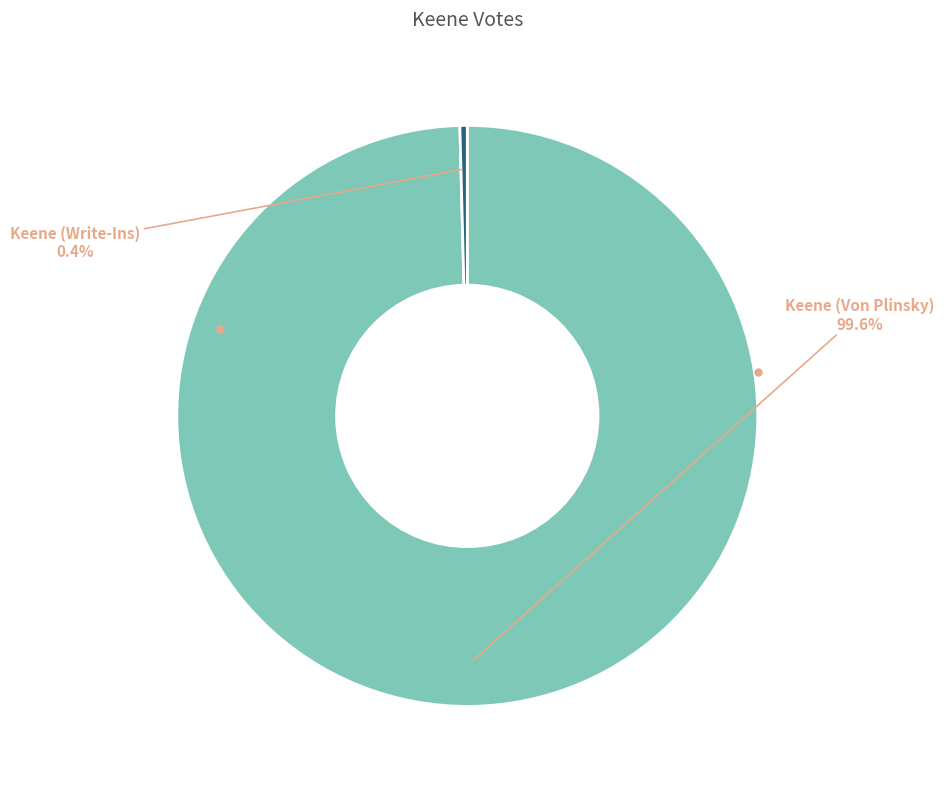

Is the sum of Keene (Write-Ins) and Keene (Von Plinsky) greater than half?

Yes